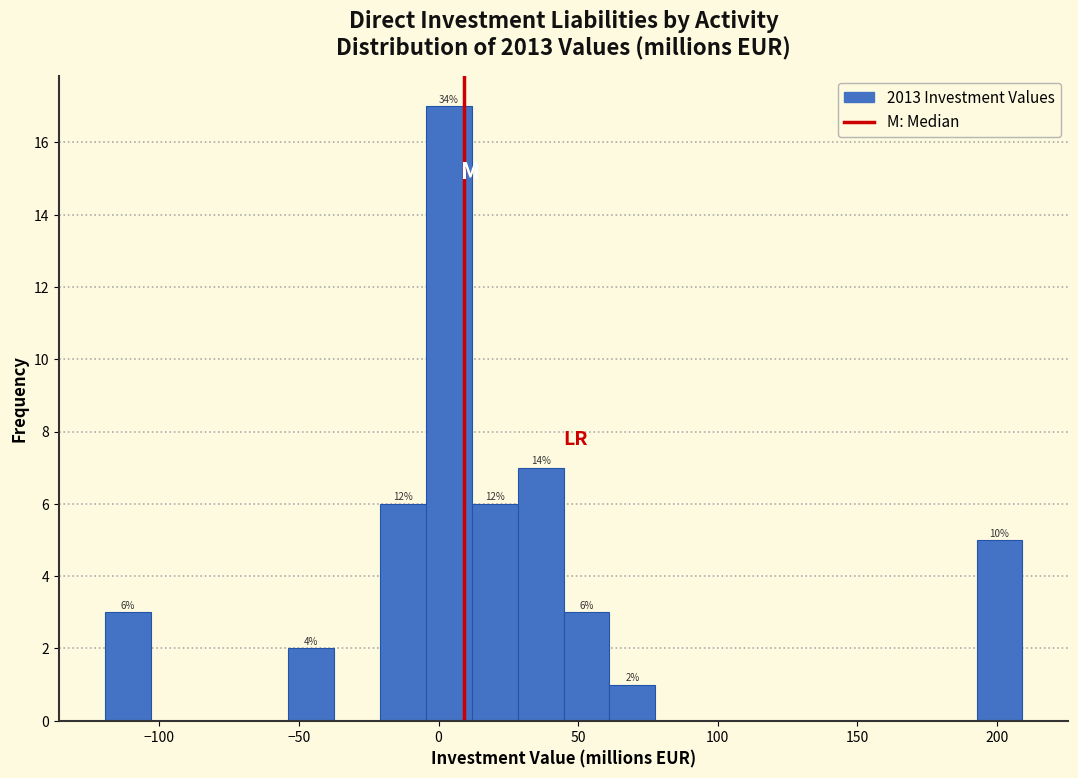

Read against the x-axis, roughly where is the centre of the tallest bar?

5